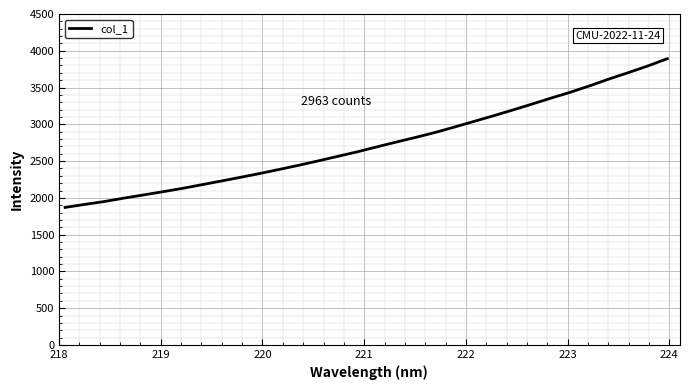

What is the greatest value displayed?

3892.5